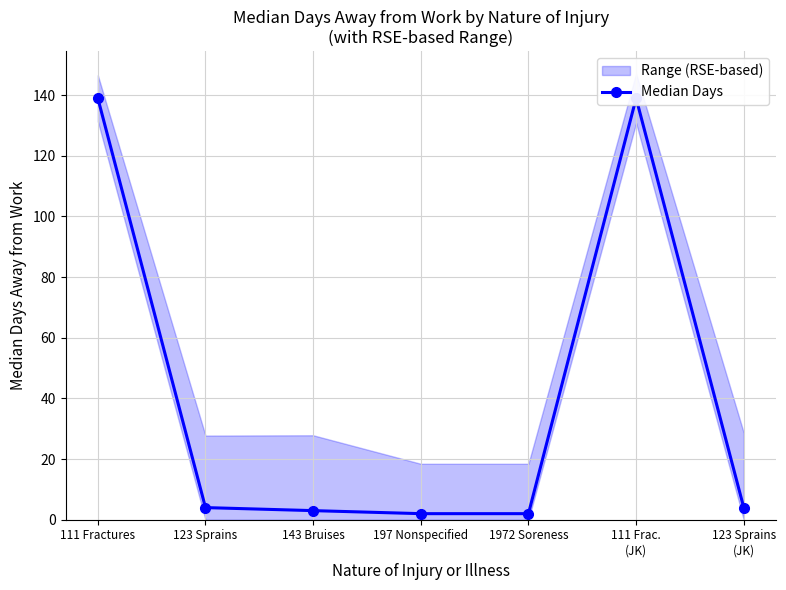

What is the value of the 4th point from the left?

2